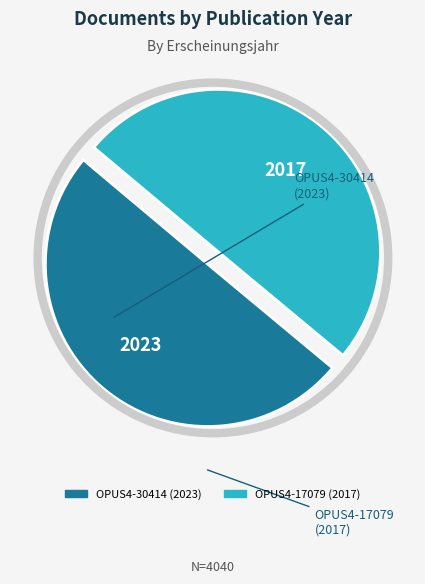

Is the sum of OPUS4-30414 and OPUS4-17079 greater than half?

Yes